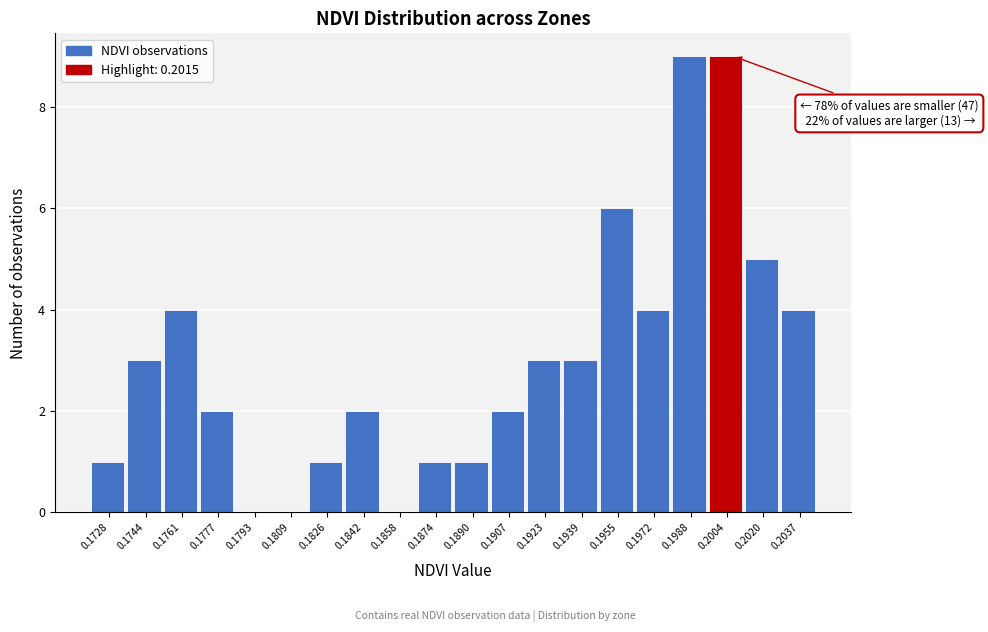

Reading left to right, transcribe all the data shown in this chart.

0.1728=1	0.1744=3	0.1761=4	0.1777=2	0.1793=0	0.1809=0	0.1826=1	0.1842=2	0.1858=0	0.1874=1	0.1890=1	0.1907=2	0.1923=3	0.1939=3	0.1955=6	0.1972=4	0.1988=9	0.2004=9	0.2020=5	0.2037=4